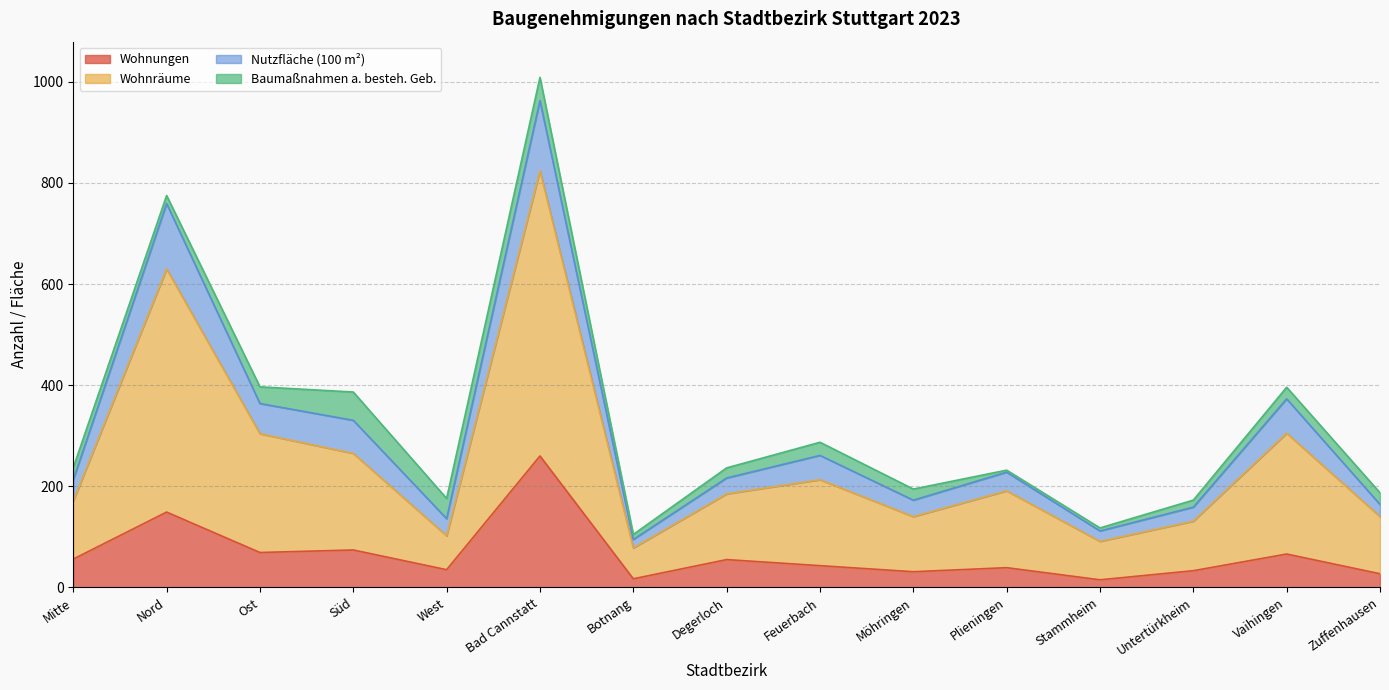

True or false: Wohnungen and Nutzfläche (100 m²) cross at least once.

False